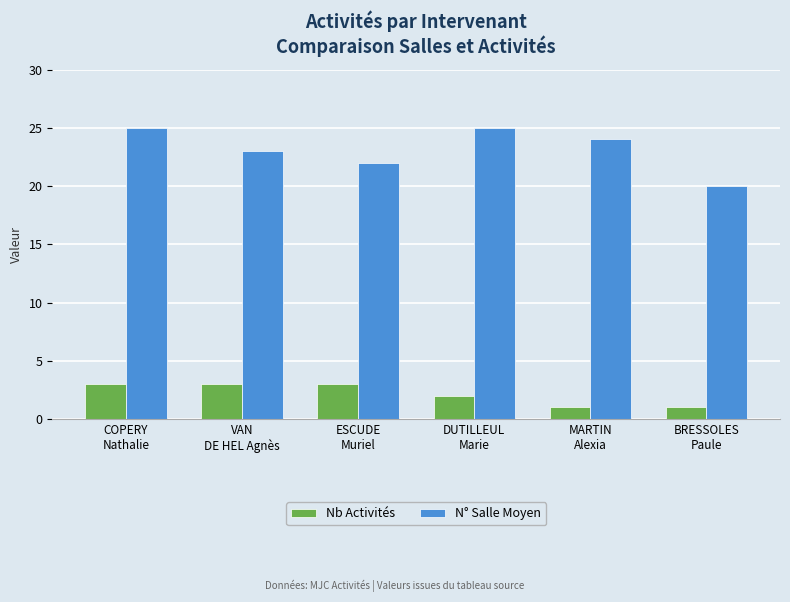

What is the maximum value for N° Salle Moyen?

25